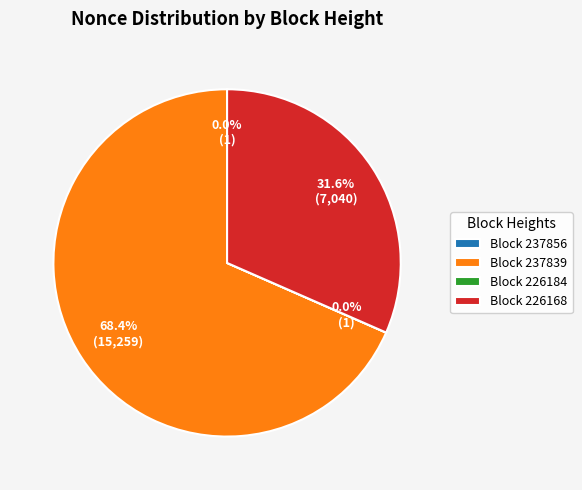

How much of the chart is everything except Block 237839?

31.6%